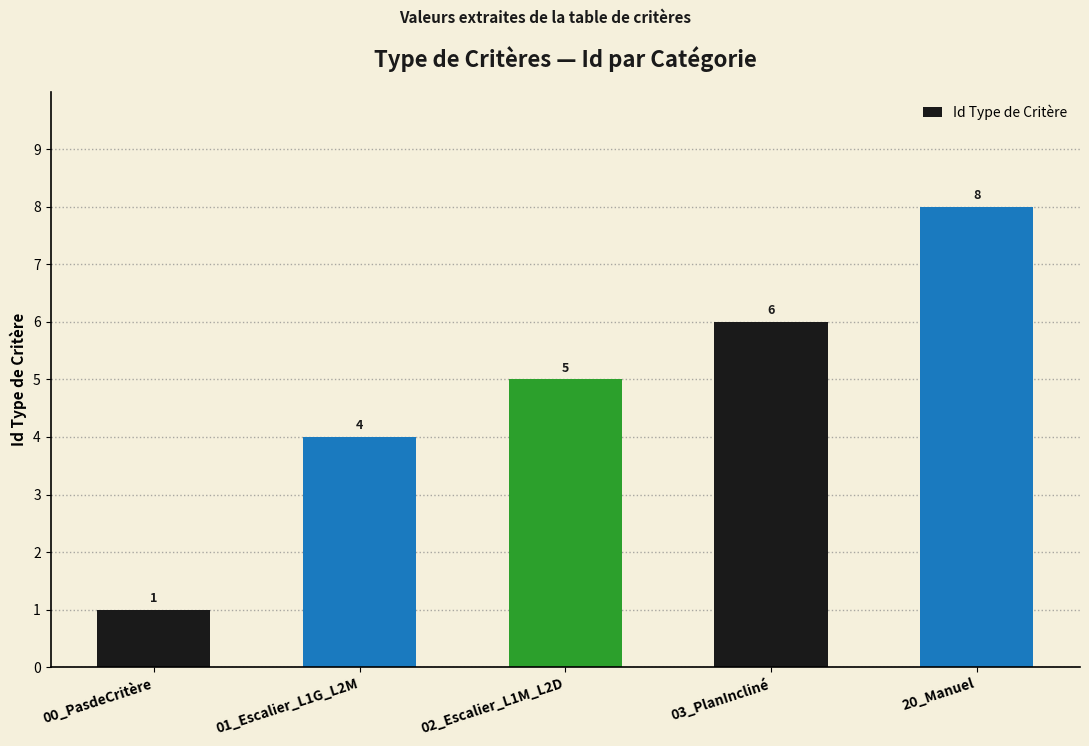

Count the number of data series in this chart.

1